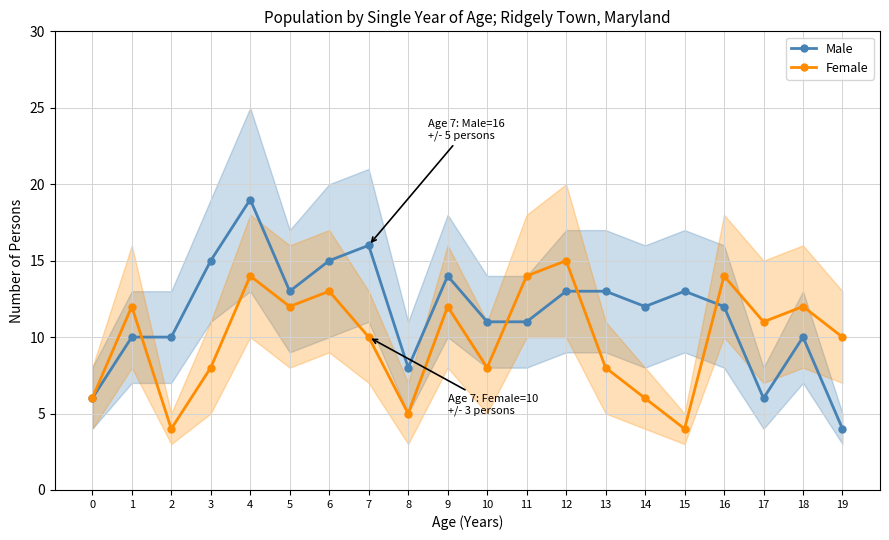

True or false: Female has a value of 4 at 2.

True